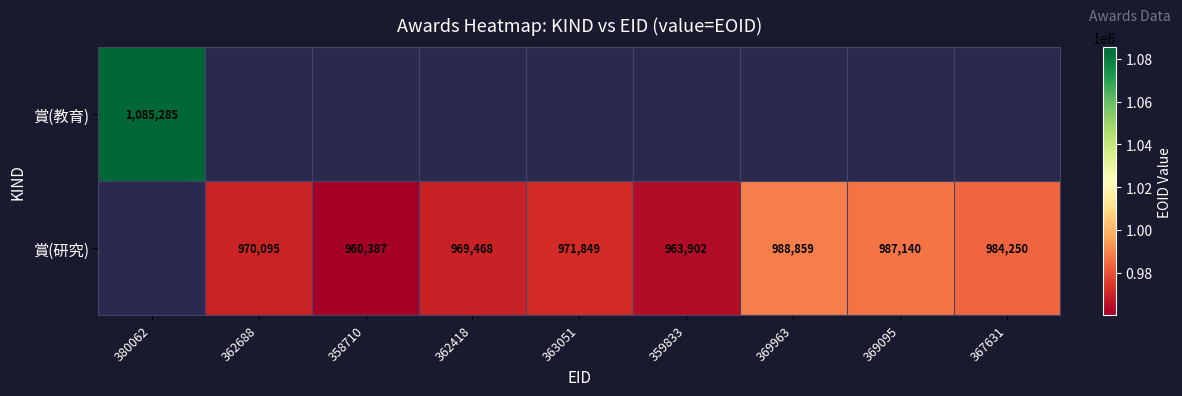

Is it true that 賞(研究) equals 488465 at 367631?

False